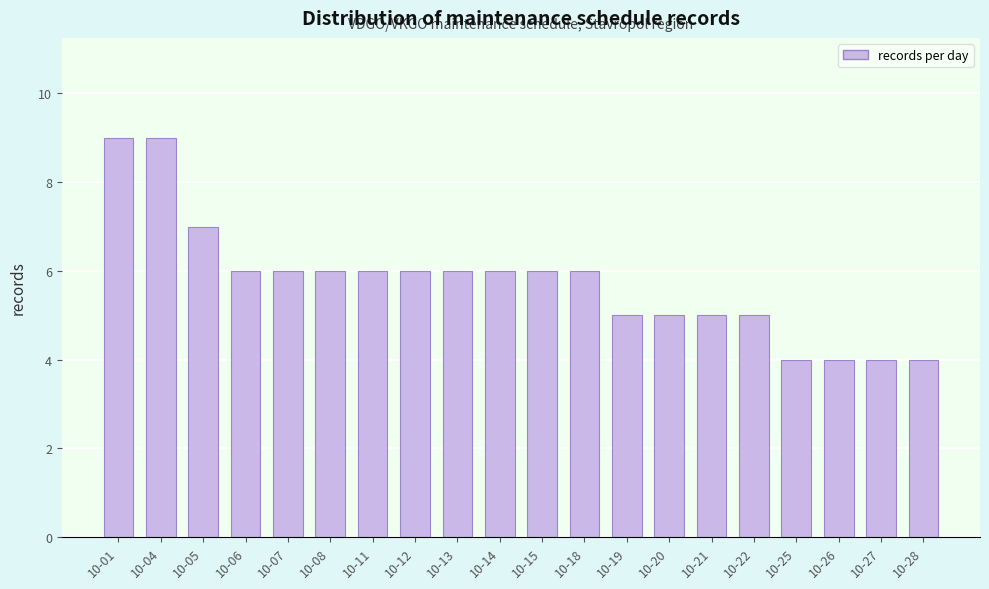

Reading left to right, what are all the values shown in this chart?

10-01=9	10-04=9	10-05=7	10-06=6	10-07=6	10-08=6	10-11=6	10-12=6	10-13=6	10-14=6	10-15=6	10-18=6	10-19=5	10-20=5	10-21=5	10-22=5	10-25=4	10-26=4	10-27=4	10-28=4